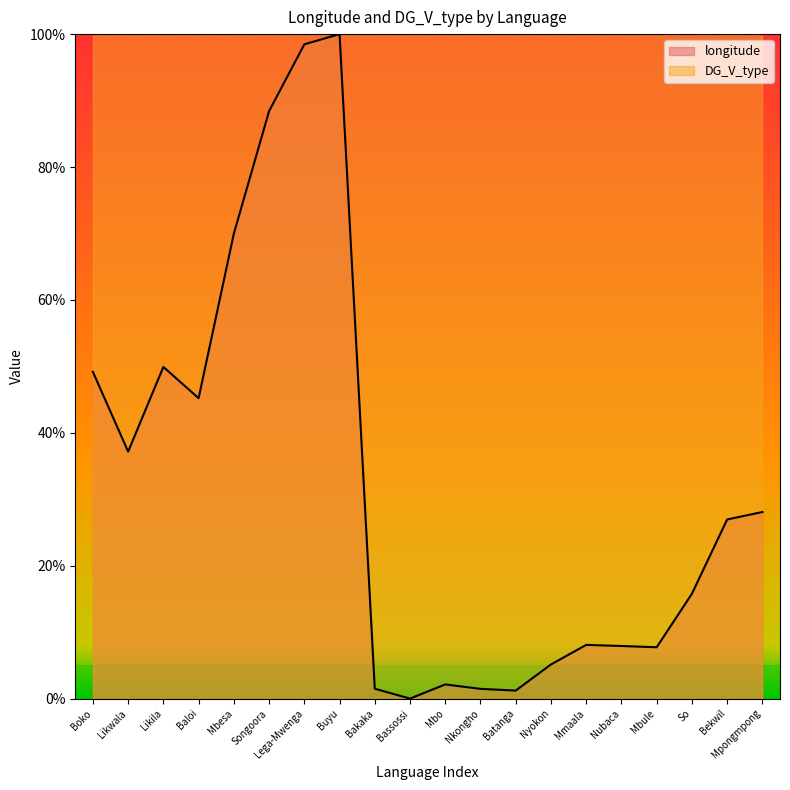

What is the ratio of the value at Bekwil to the value at Lega-Mwenga?

0.3